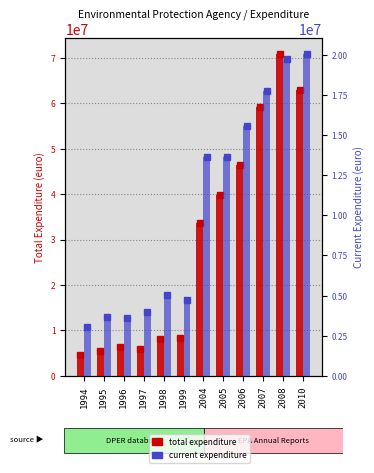

Reading right to left, list all the values displayed in this chart.

total expenditure: 2010=62906000	2008=70740000	2007=59261000	2006=46391000	2005=39754000	2004=33720000	1999=8376000	1998=8211000	1997=6024000	1996=6345000	1995=5486000	1994=4654000
current expenditure: 2010=20015000	2008=19741000	2007=17761000	2006=15558000	2005=13599000	2004=13630000	1999=4748000	1998=5051000	1997=3969000	1996=3581000	1995=3686000	1994=3017000